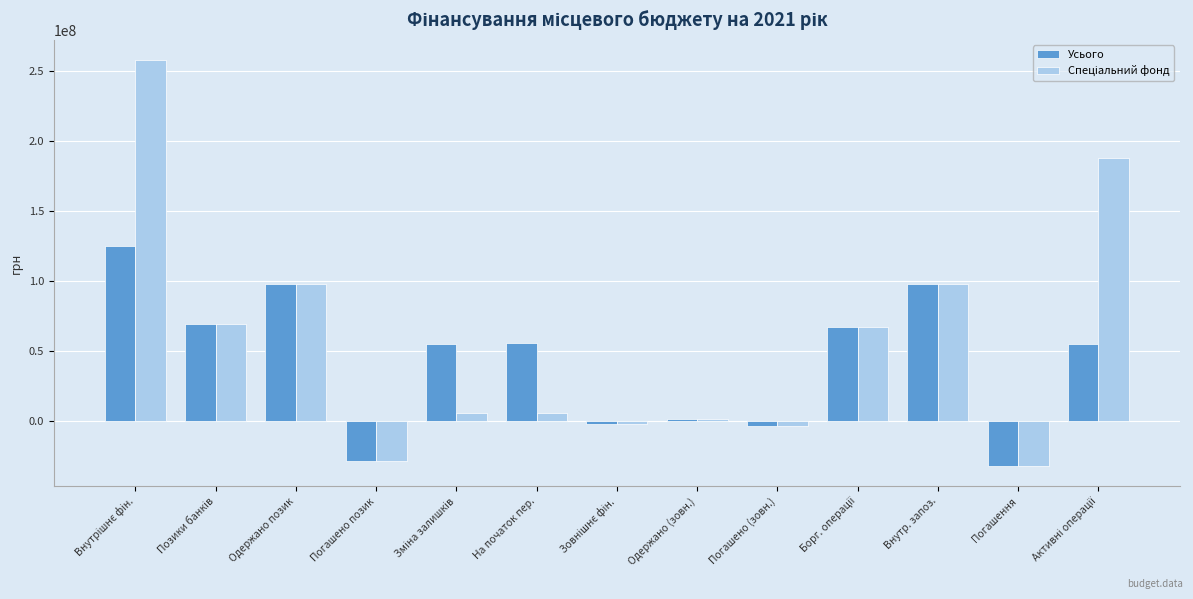

How many bars are there in total?

26